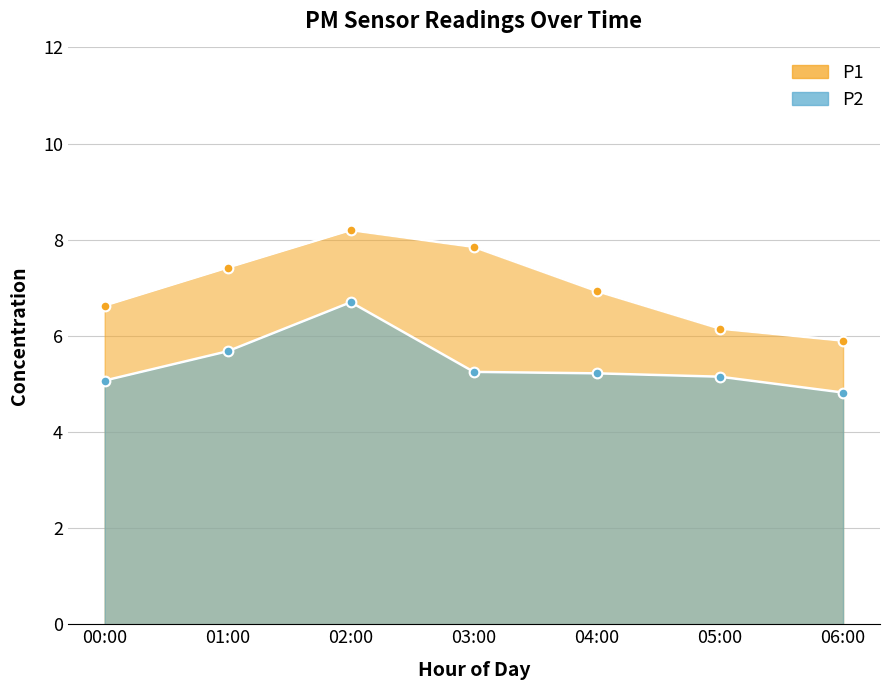

What is the label of the 2nd point from the left?

01:00